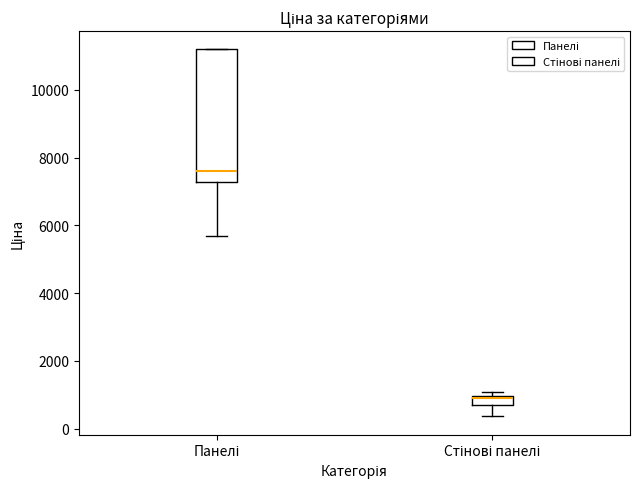

Where does the lower whisker of the box for Стінові панелі end on the y-axis? The values are not printed on the chart, so give them approximately, as read against the axis.

400